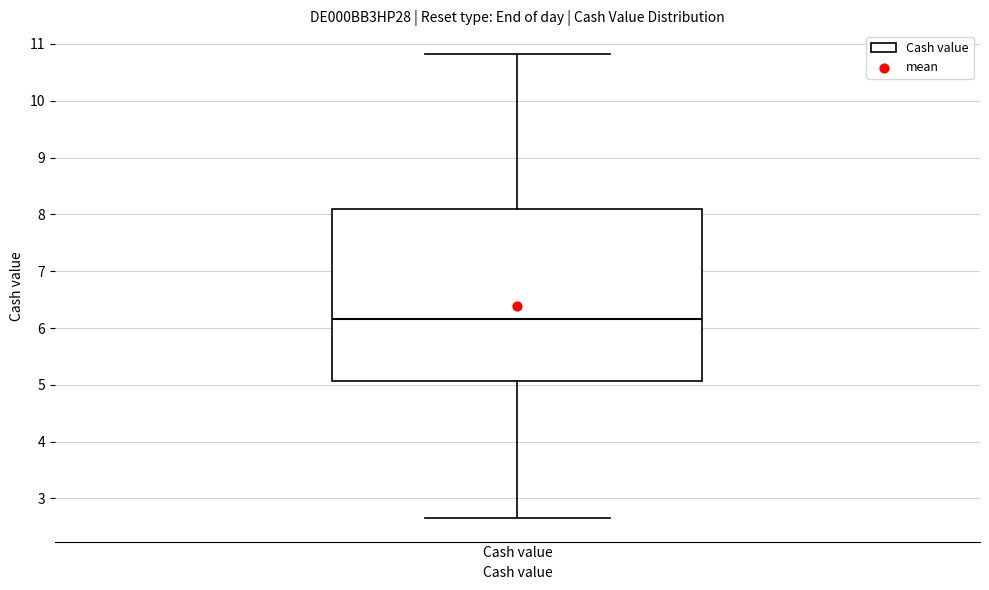

Where is the lower edge of the box for Cash value on the y-axis? The values are not printed on the chart, so give them approximately, as read against the axis.

5.1